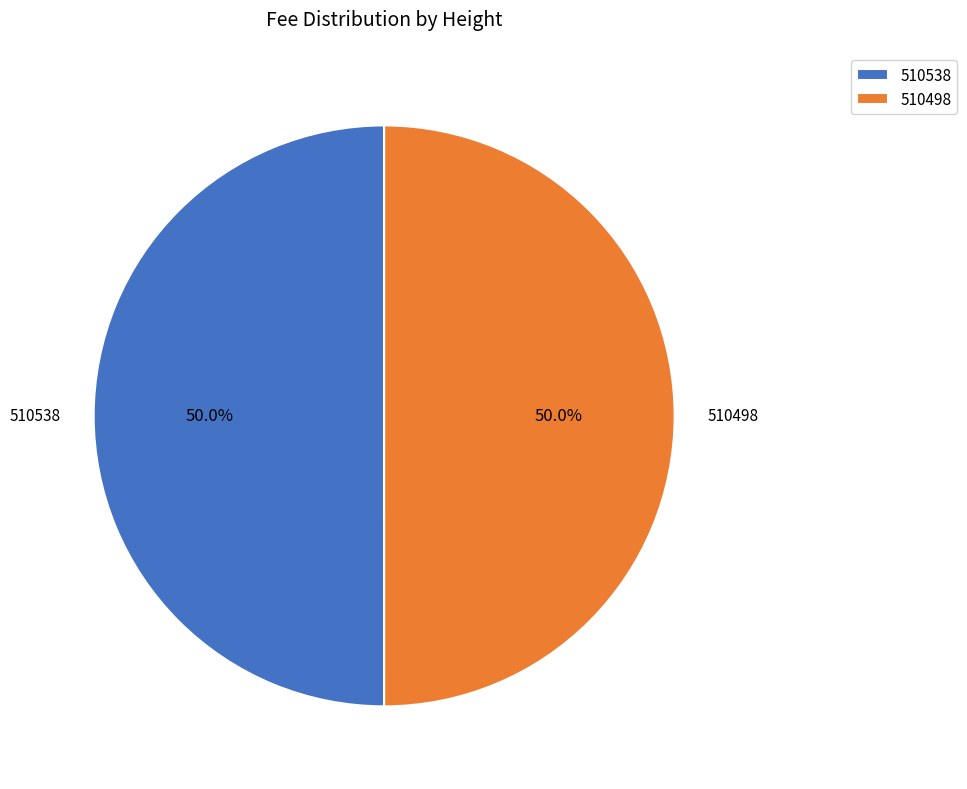

Approximately how many times larger is the value at 510538 compared to 510498?

1.0